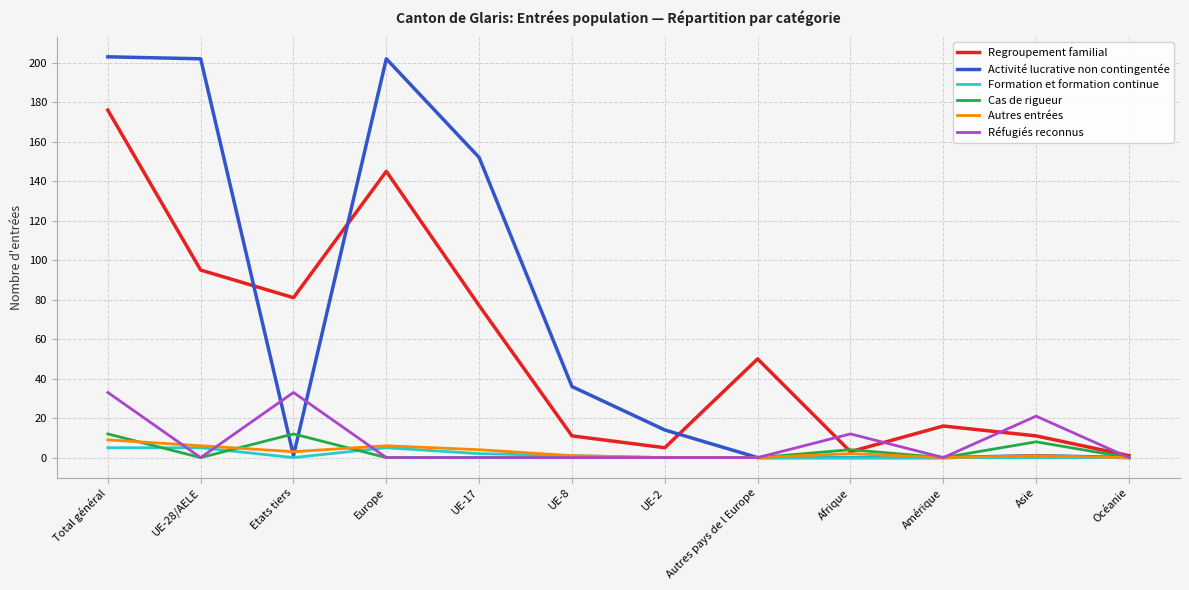

Between Total général and Europe, which series saw the biggest shift?

Réfugiés reconnus